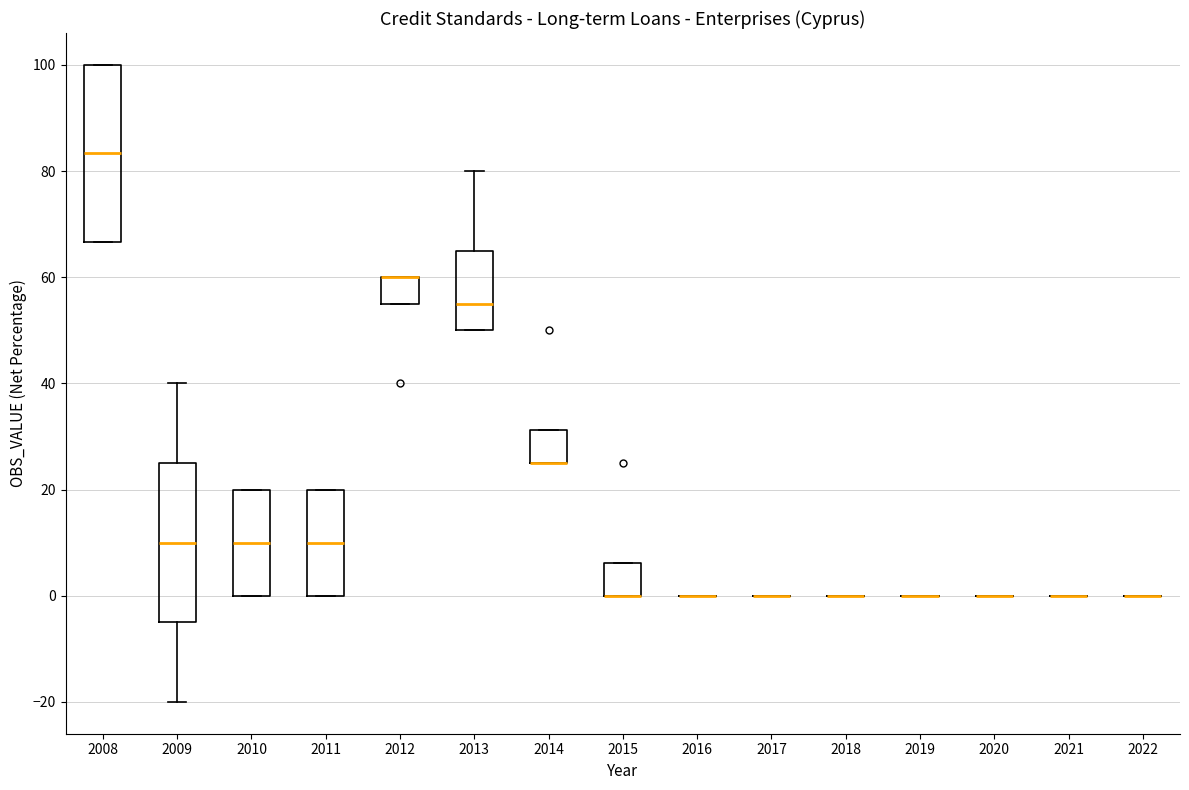

Comparing the boxes themselves (not the whiskers), which one is the tallest?

2008